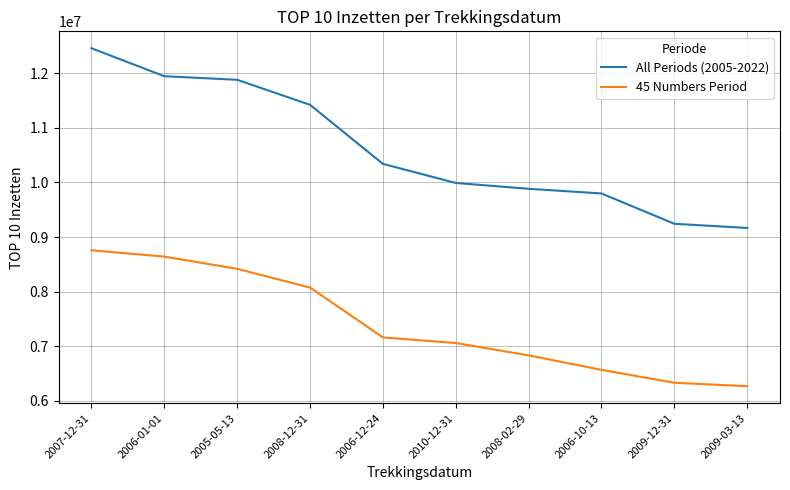

List the series in order of their peak value, lowest first.

45 Numbers Period, All Periods (2005-2022)